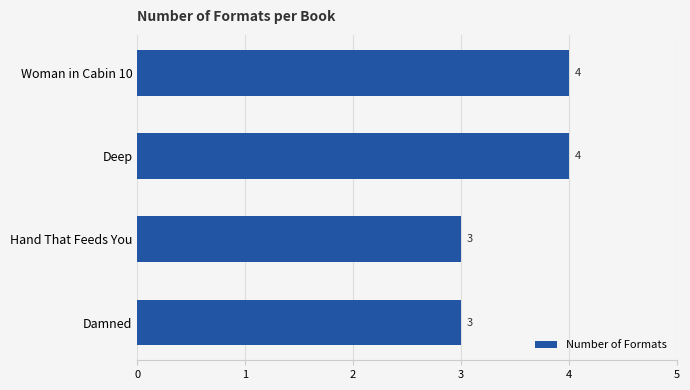

Does the chart contain stacked bars?

No